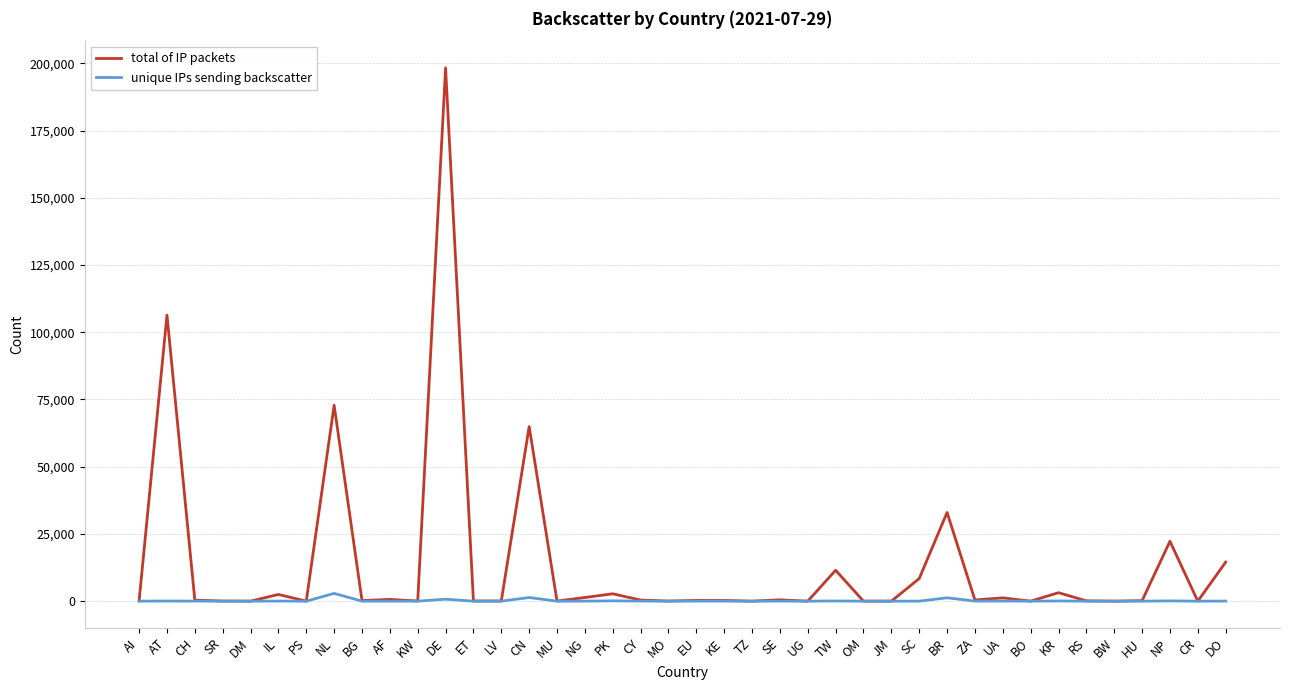

Which series has the largest total across all categories?

total of IP packets